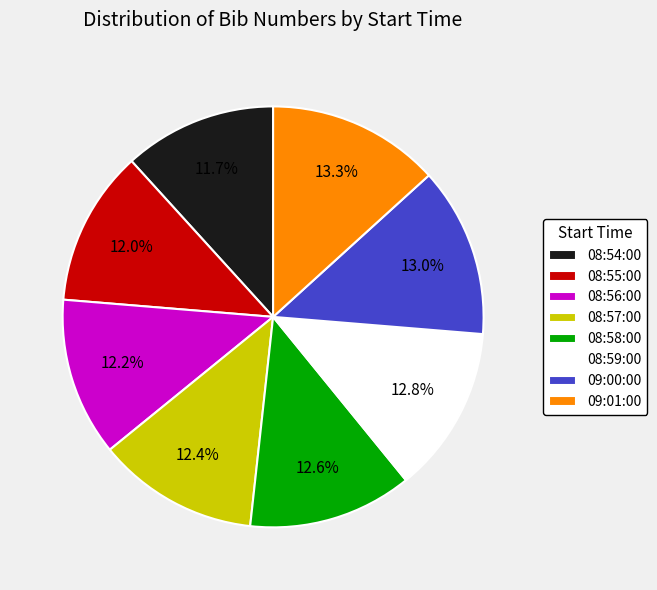

Approximately how many times larger is the value at 08:57:00 compared to 08:54:00?

1.1